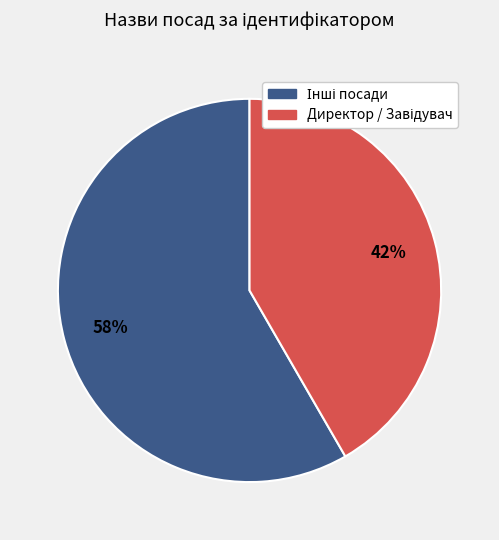

To the nearest percent, what is the average slice percentage?

50%